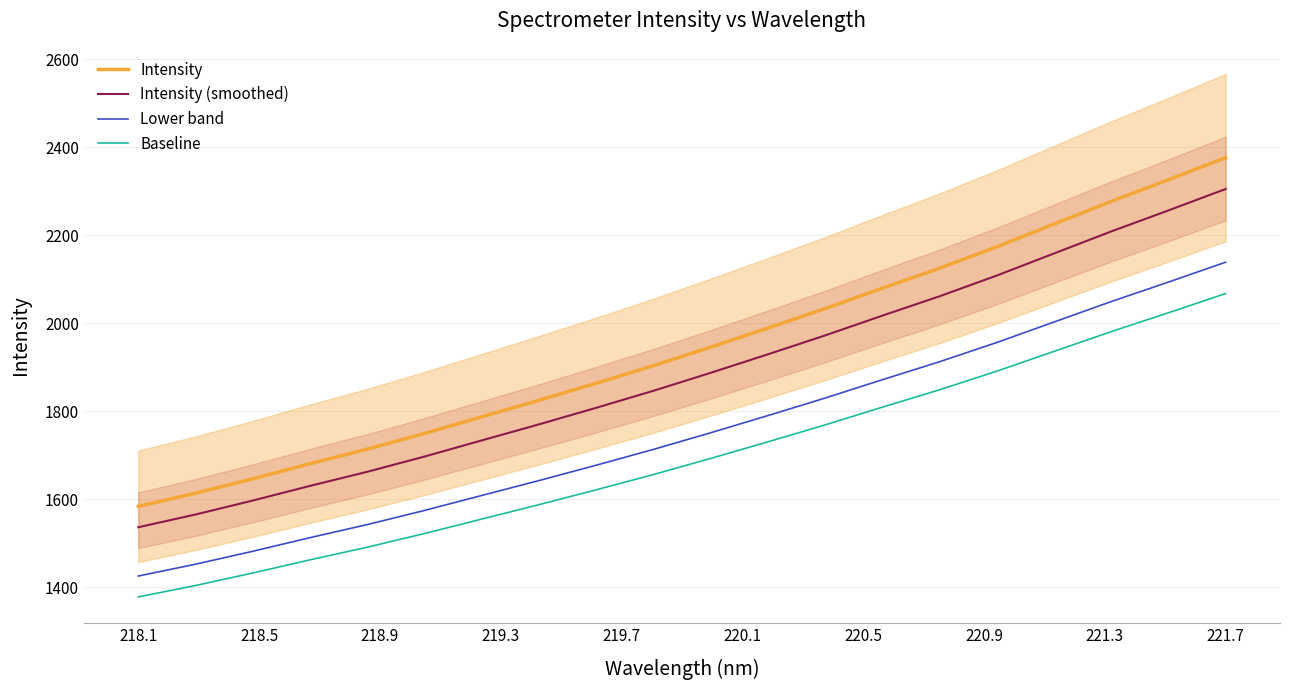

True or false: Baseline and Intensity cross at least once.

False